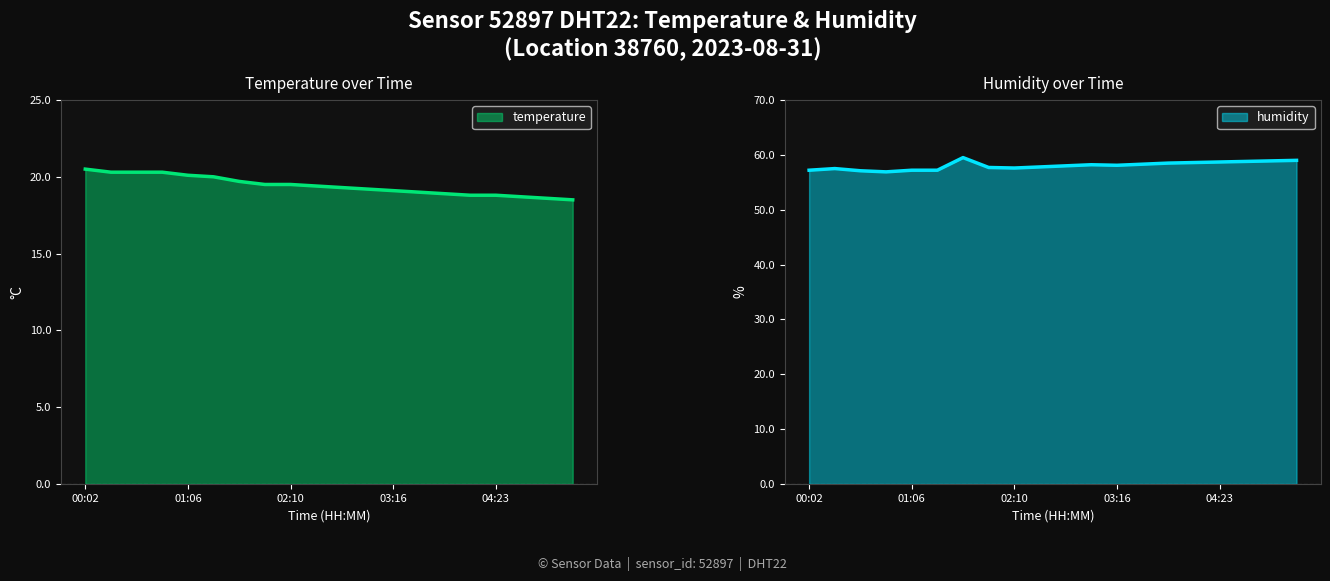

Which series has the largest total across all categories?

humidity